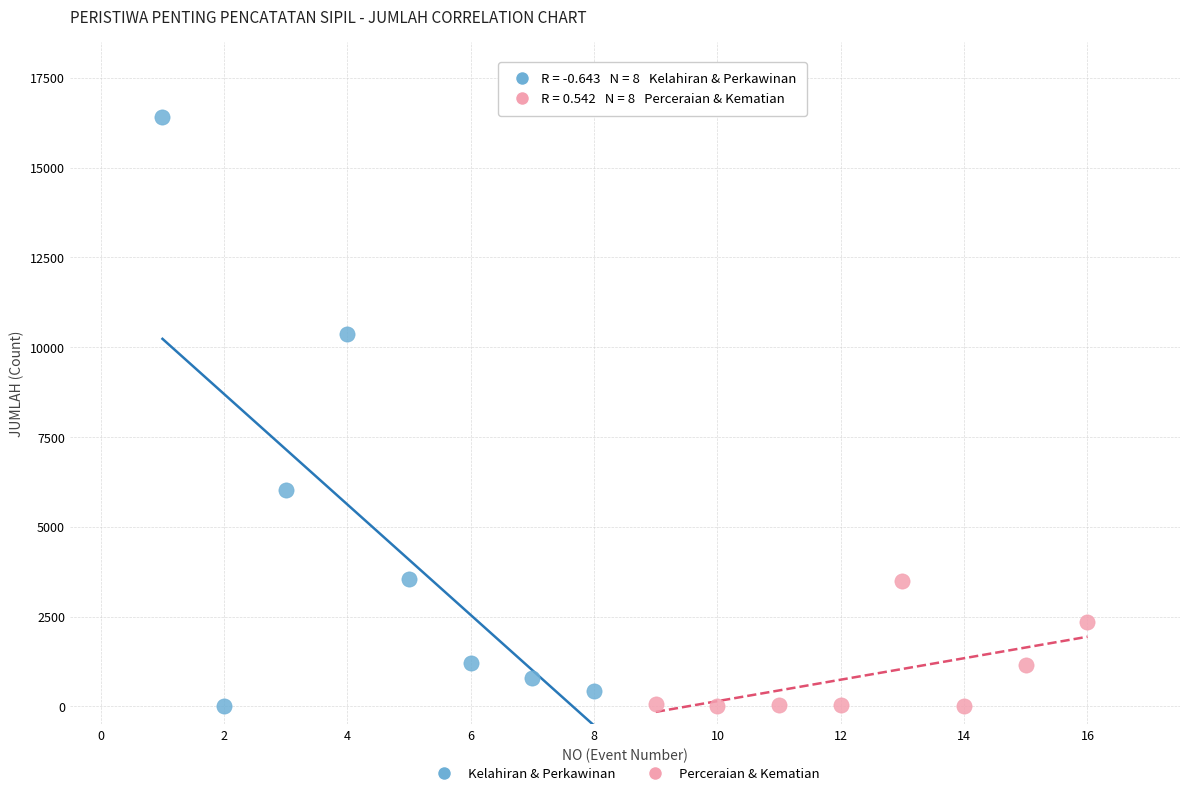

Which series has the widest spread of Y values?

Kelahiran & Perkawinan